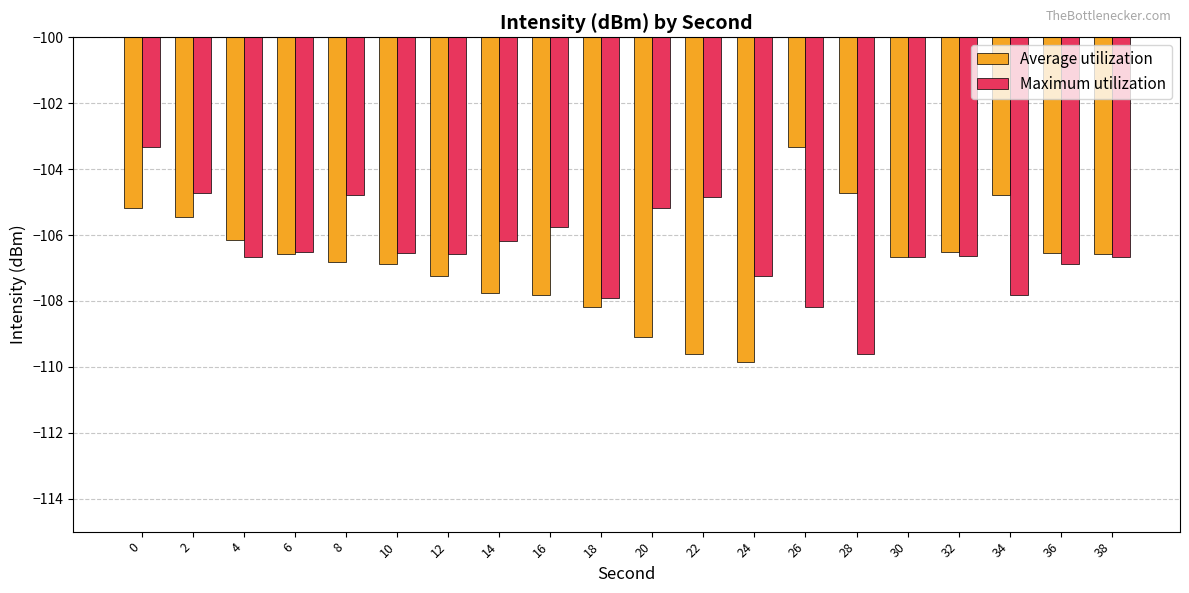

How many bars are there in total?

40